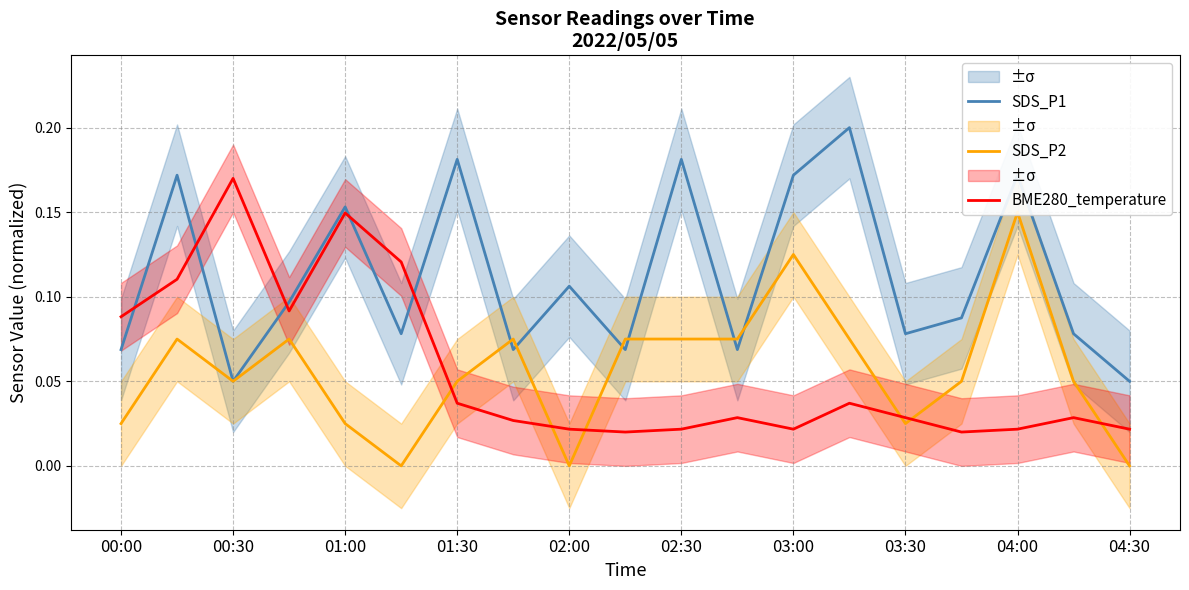

True or false: SDS_P1 has more than 0 interior local peaks.

True